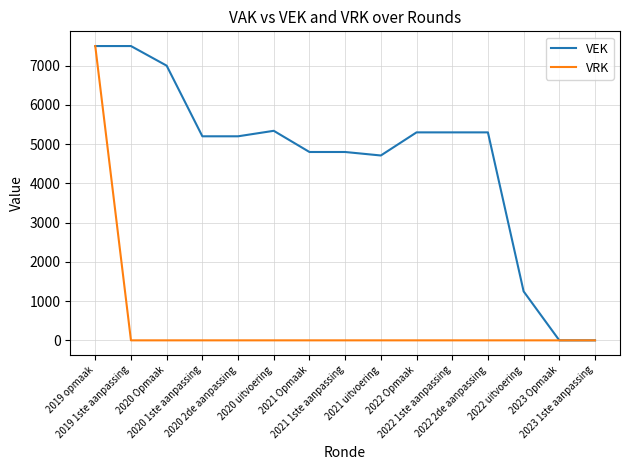

Which series has the largest total across all categories?

VEK